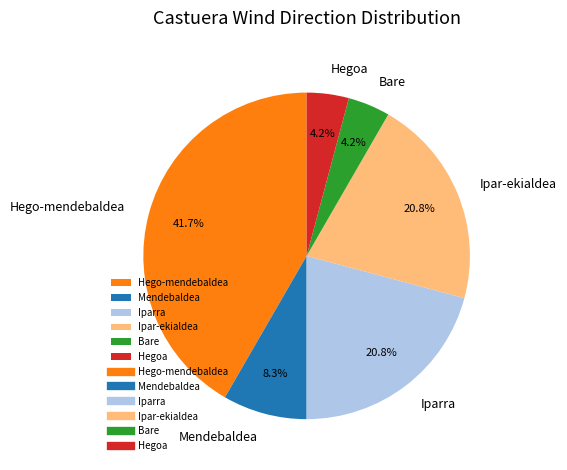

What percentage do Mendebaldea and Hegoa together represent?

12.5%